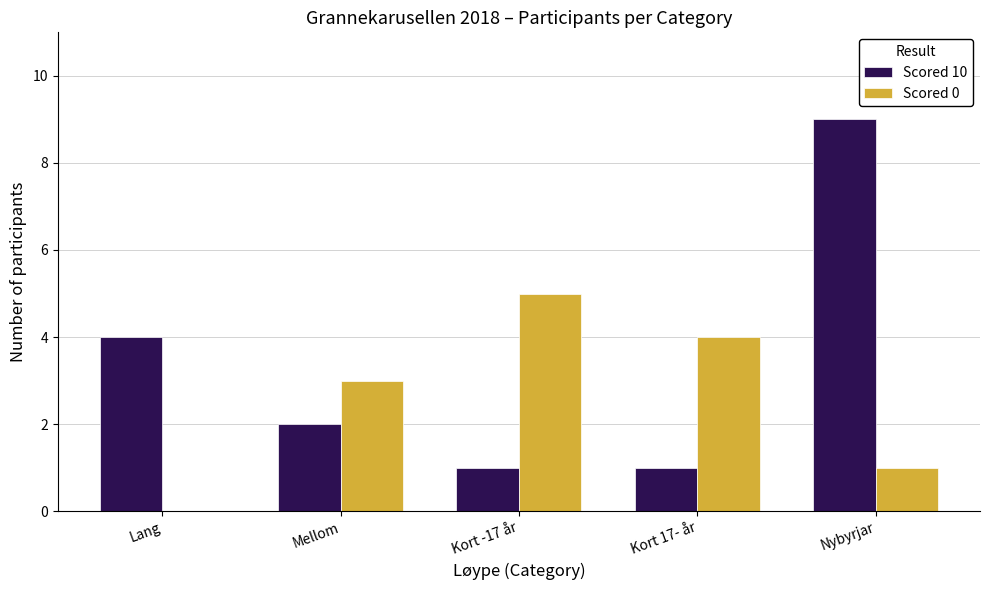

Which series changed the most between Mellom and Nybyrjar?

Scored 10